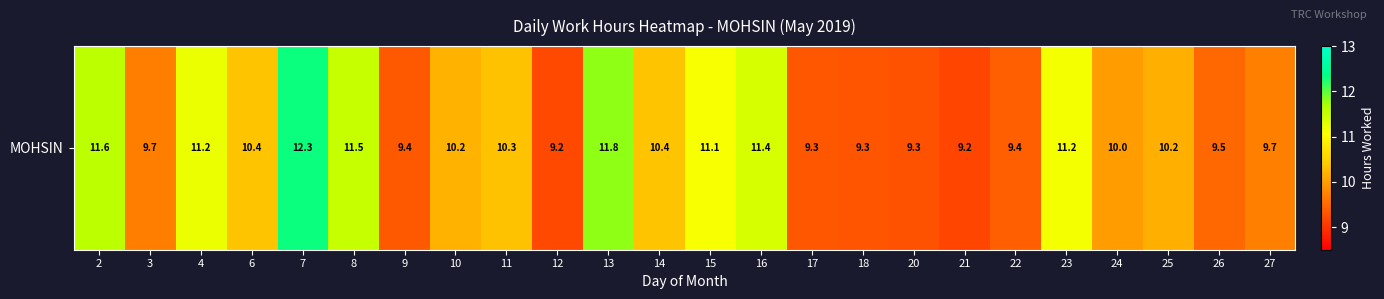

What is the ratio of the value at 11 to the value at 26?

1.1